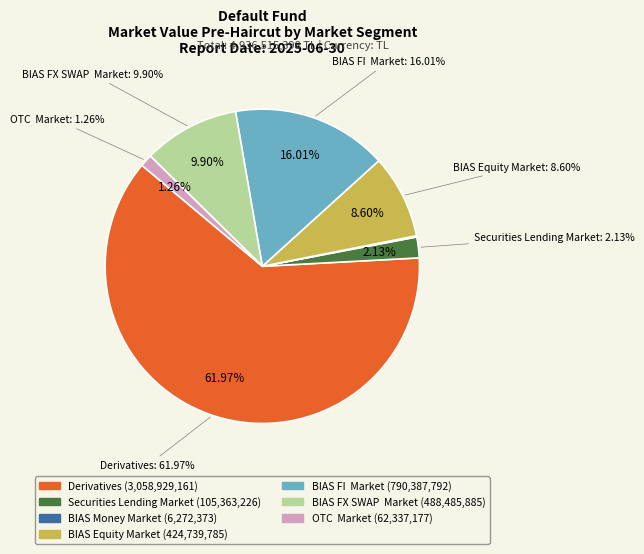

Count the number of slices in the pie.

7